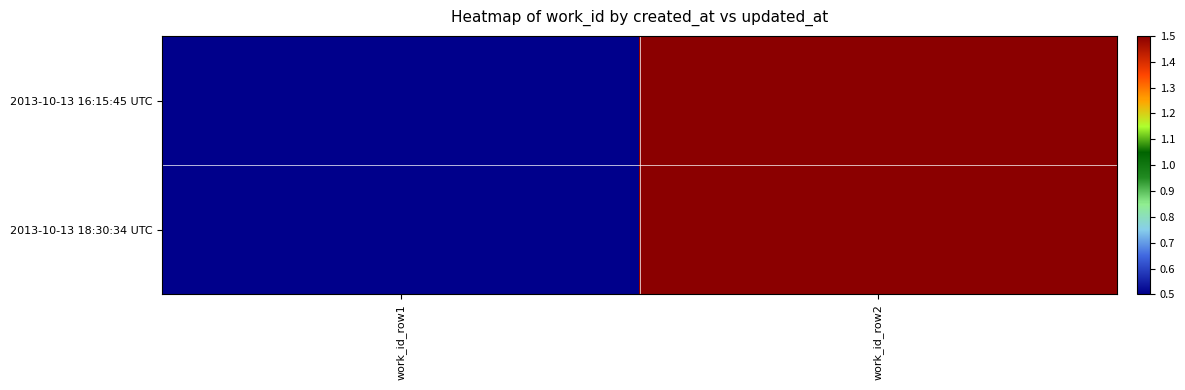

Rank the series at work_id_row1 from highest to lowest value.

2013-10-13 16:15:45 UTC, 2013-10-13 18:30:34 UTC